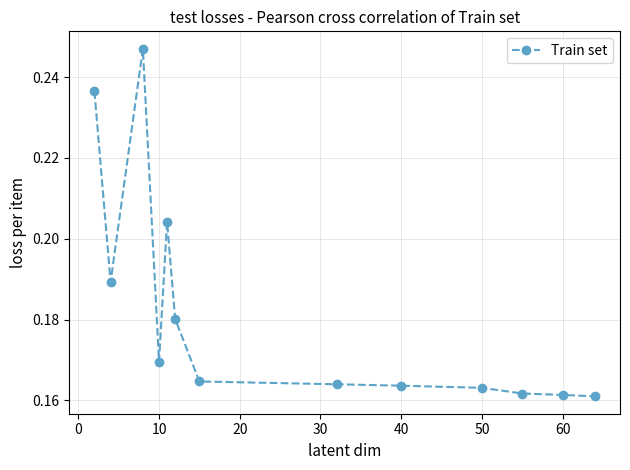

True or false: the data has more than 1 interior local peaks.

True